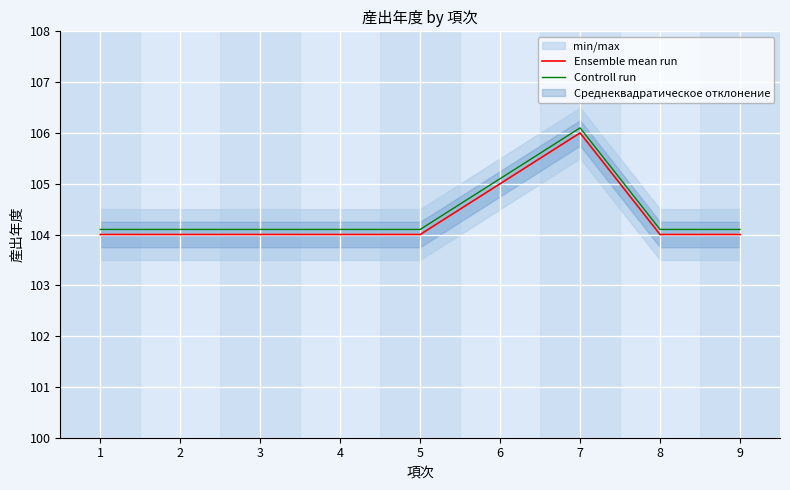

How many interior local peaks does the Controll run series have?

1